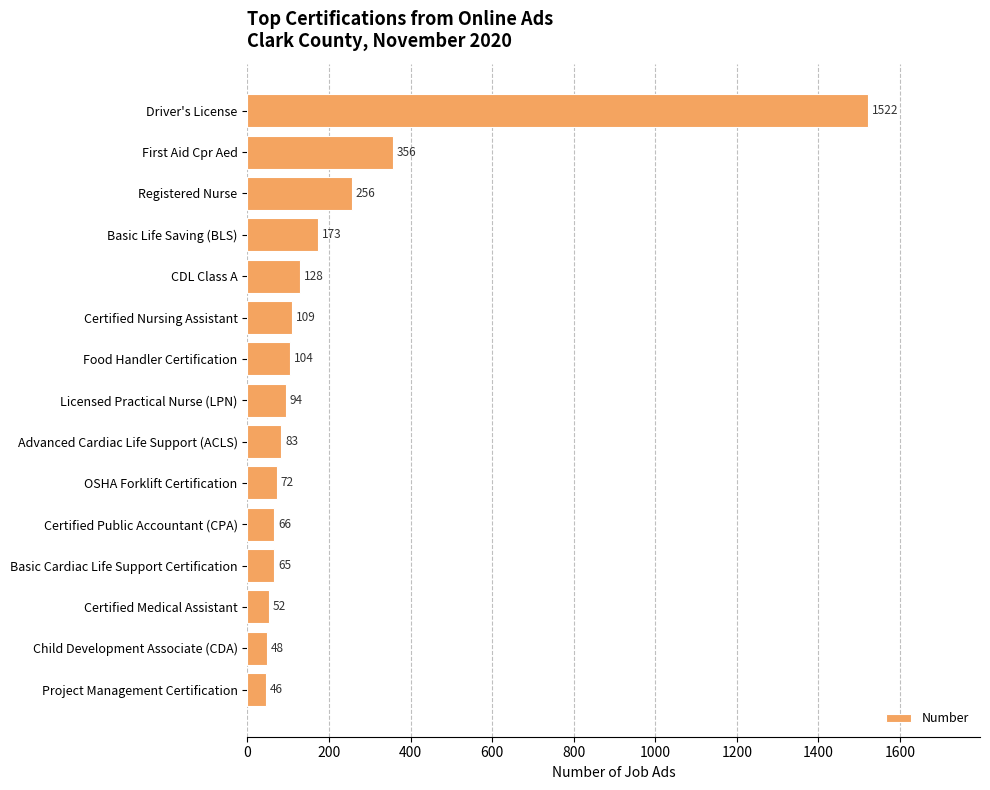

Reading top to bottom, what are all the values shown in this chart?

Driver's License=1522	First Aid Cpr Aed=356	Registered Nurse=256	Basic Life Saving (BLS)=173	CDL Class A=128	Certified Nursing Assistant=109	Food Handler Certification=104	Licensed Practical Nurse (LPN)=94	Advanced Cardiac Life Support (ACLS)=83	OSHA Forklift Certification=72	Certified Public Accountant (CPA)=66	Basic Cardiac Life Support Certification=65	Certified Medical Assistant=52	Child Development Associate (CDA)=48	Project Management Certification=46